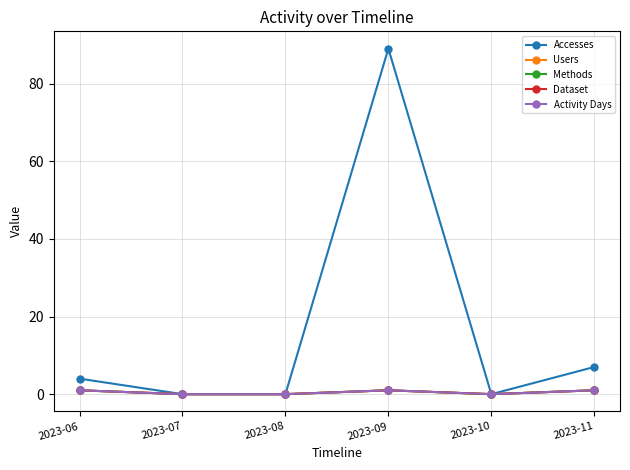

Rank the series by their maximum value, from highest to lowest.

Accesses, Users, Methods, Dataset, Activity Days